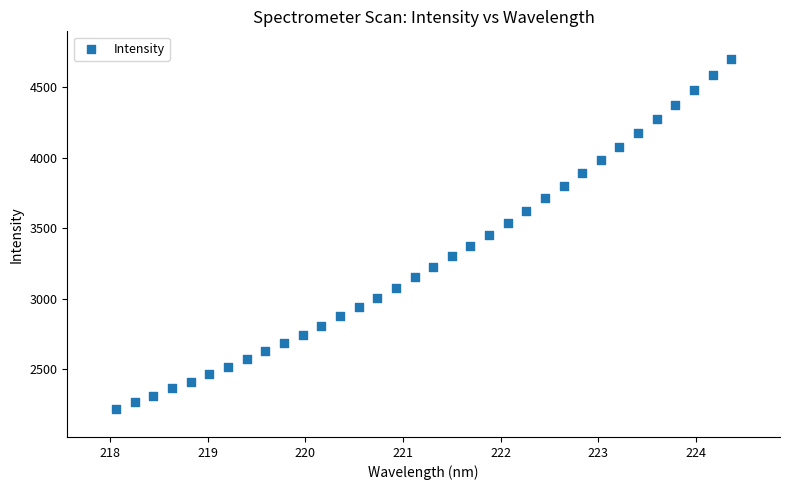

What is the range of Y values (max minus min)?

2480.5